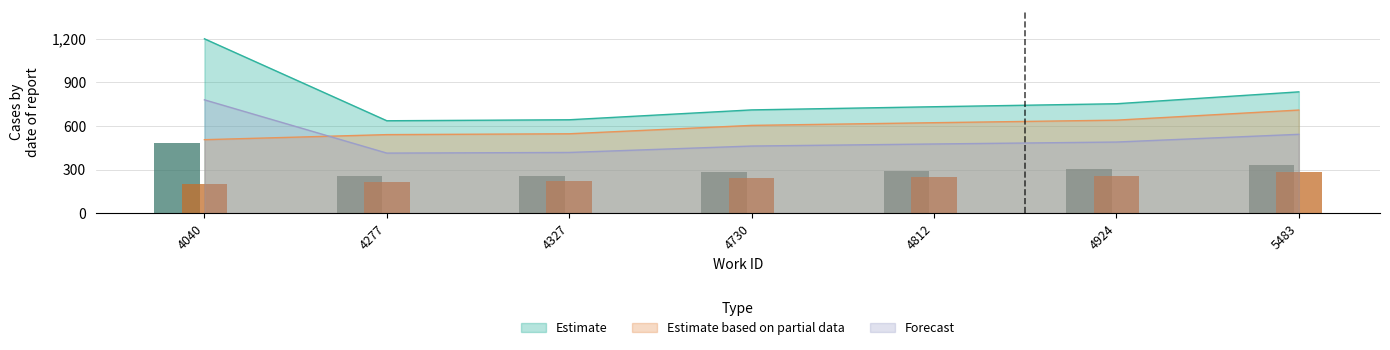

How many groups of bars are there?

7